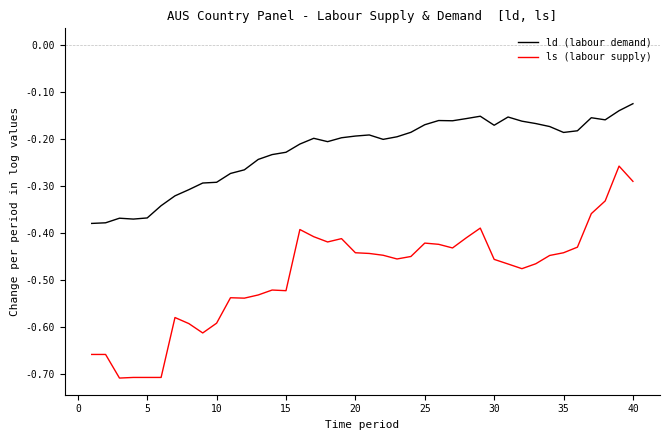

Which series has the widest spread of values?

ls (labour supply)